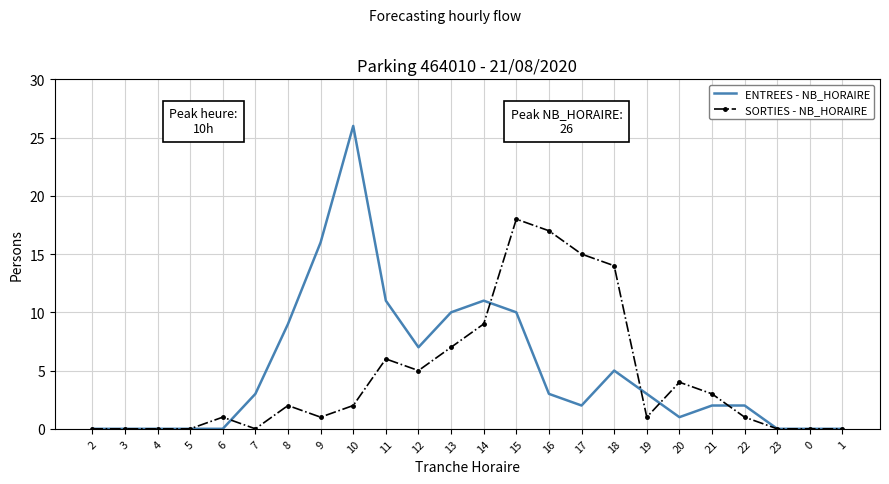

Where is SORTIES - NB_HORAIRE nearest to the value 9?

14